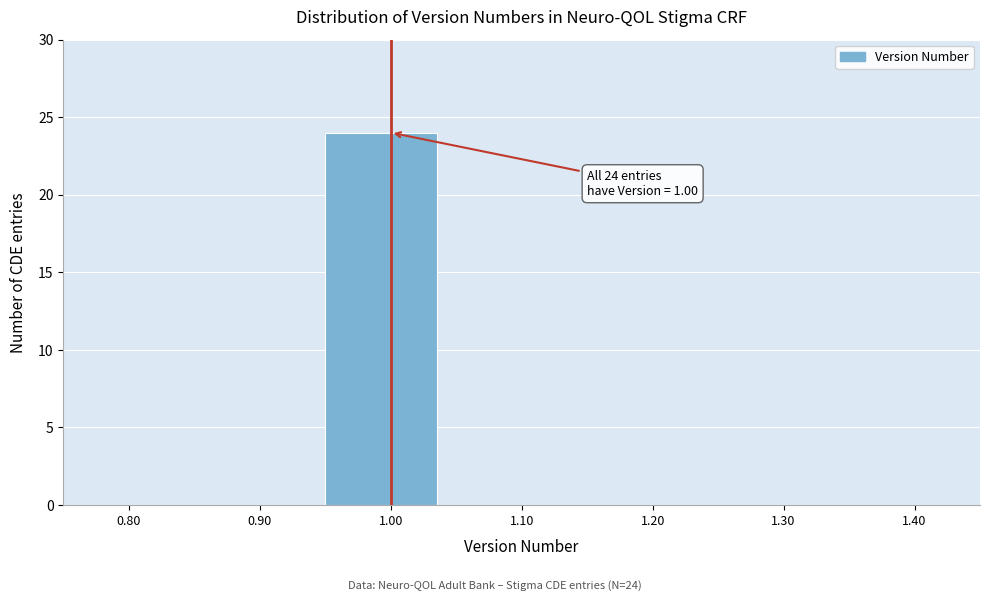

Over which range of the x-axis is the bar tallest?

0.95 to 1.05